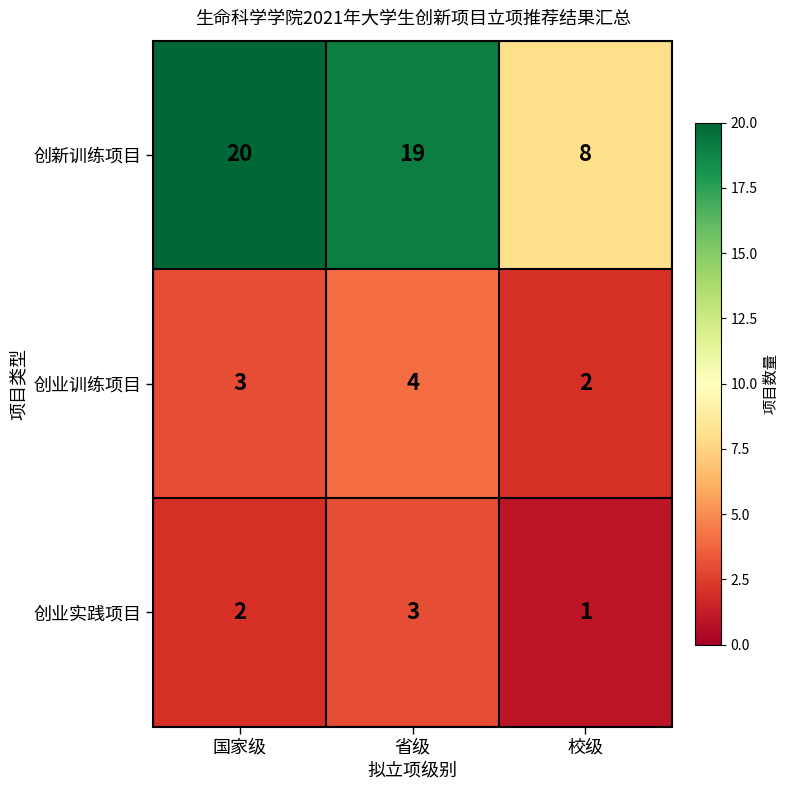

Rank the series at 校级 from highest to lowest value.

创新训练项目, 创业训练项目, 创业实践项目